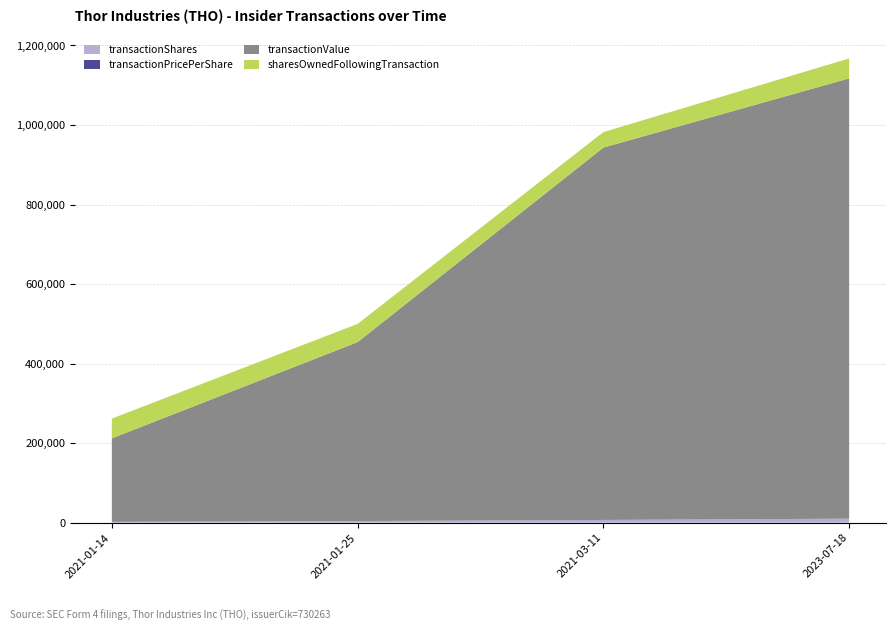

Reading left to right, transcribe all the data shown in this chart.

transactionShares: 2000.0	4000.0	6798.0	10000.0
transactionPricePerShare: 105.0	112.5	137.7	110.7
transactionValue: 210000.0	450000.0	936334.0	1107218.0
sharesOwnedFollowingTransaction: 49764.0	45764.0	38966.0	50158.0